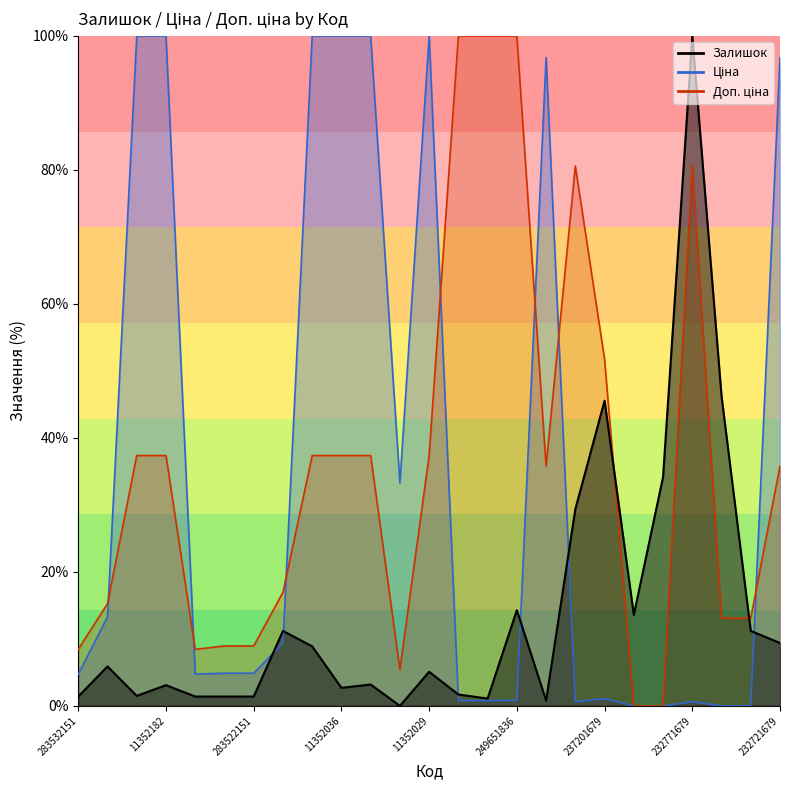

How many categories are shown in the chart?

25